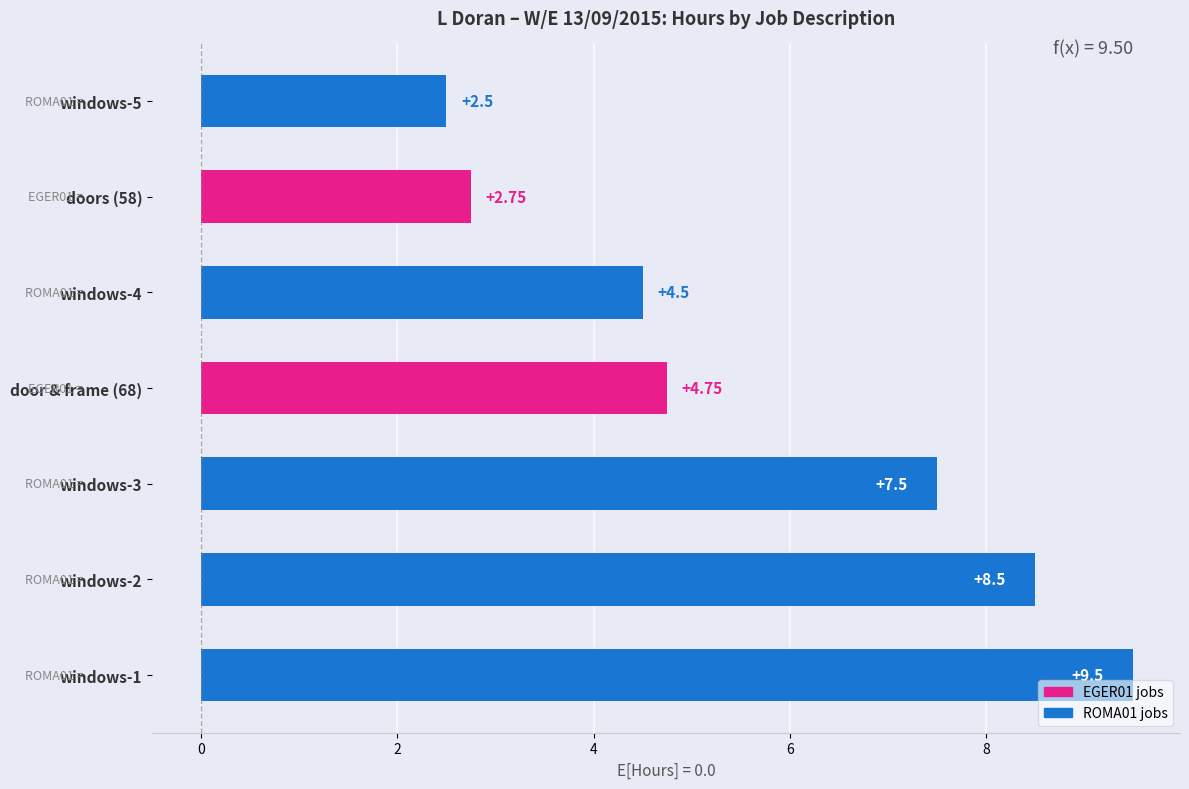

Are the bars grouped side by side (vs. stacked)?

No